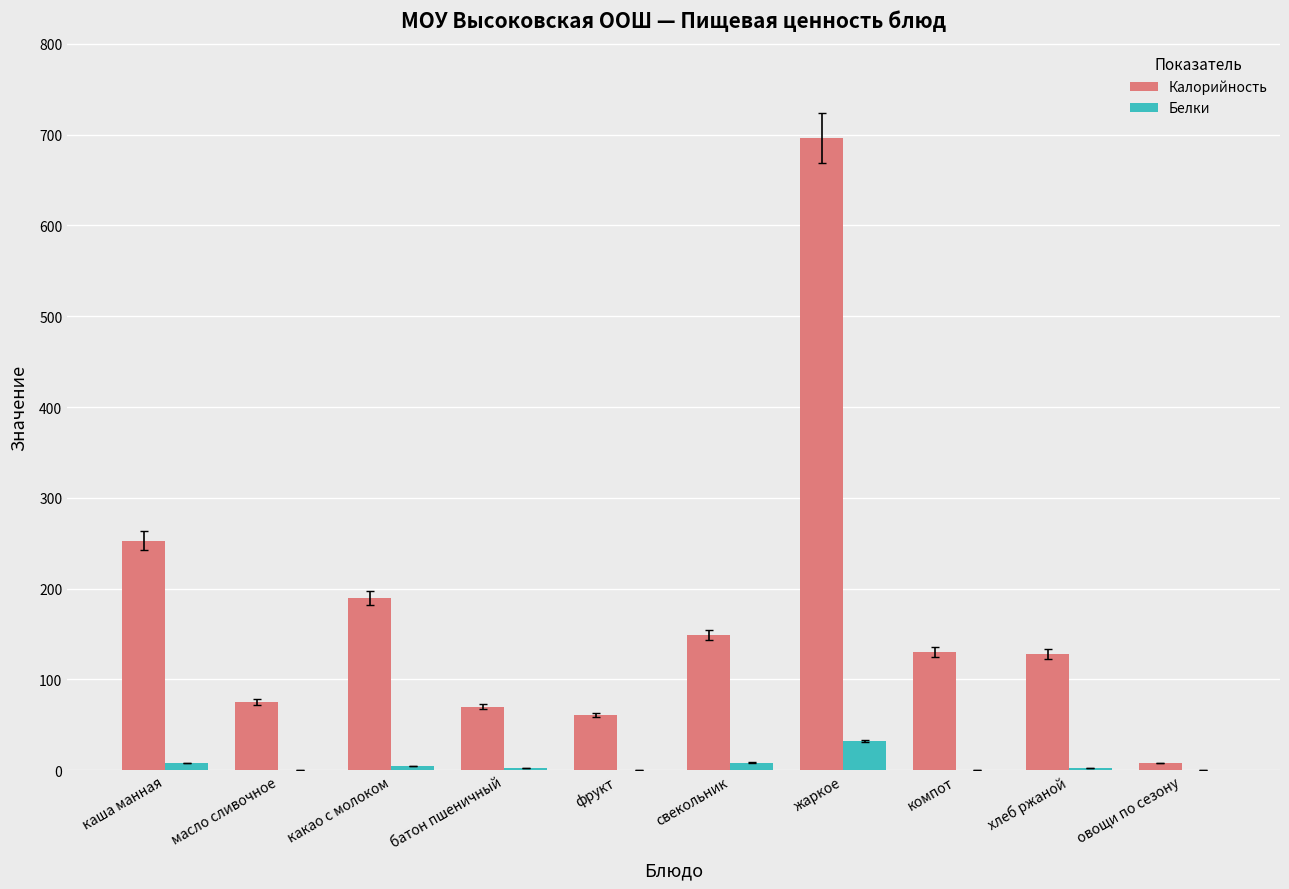

Which series has the largest total across all categories?

Калорийность